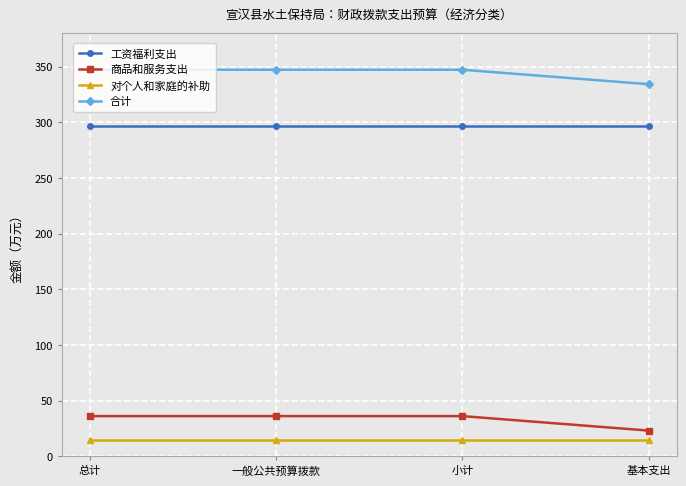

Rank the series at 一般公共预算拨款 from highest to lowest value.

合计, 工资福利支出, 商品和服务支出, 对个人和家庭的补助